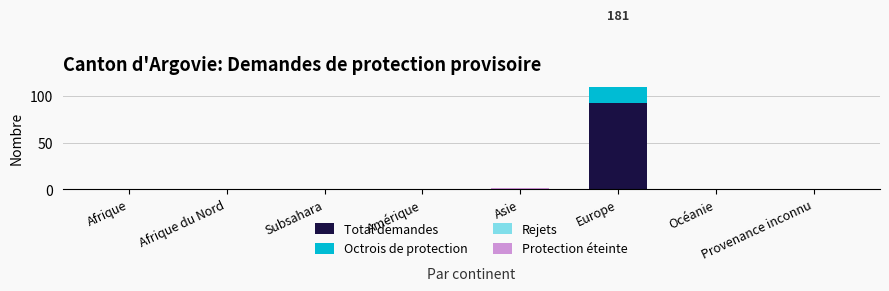

What is the label of the 3rd bar from the right?

Europe